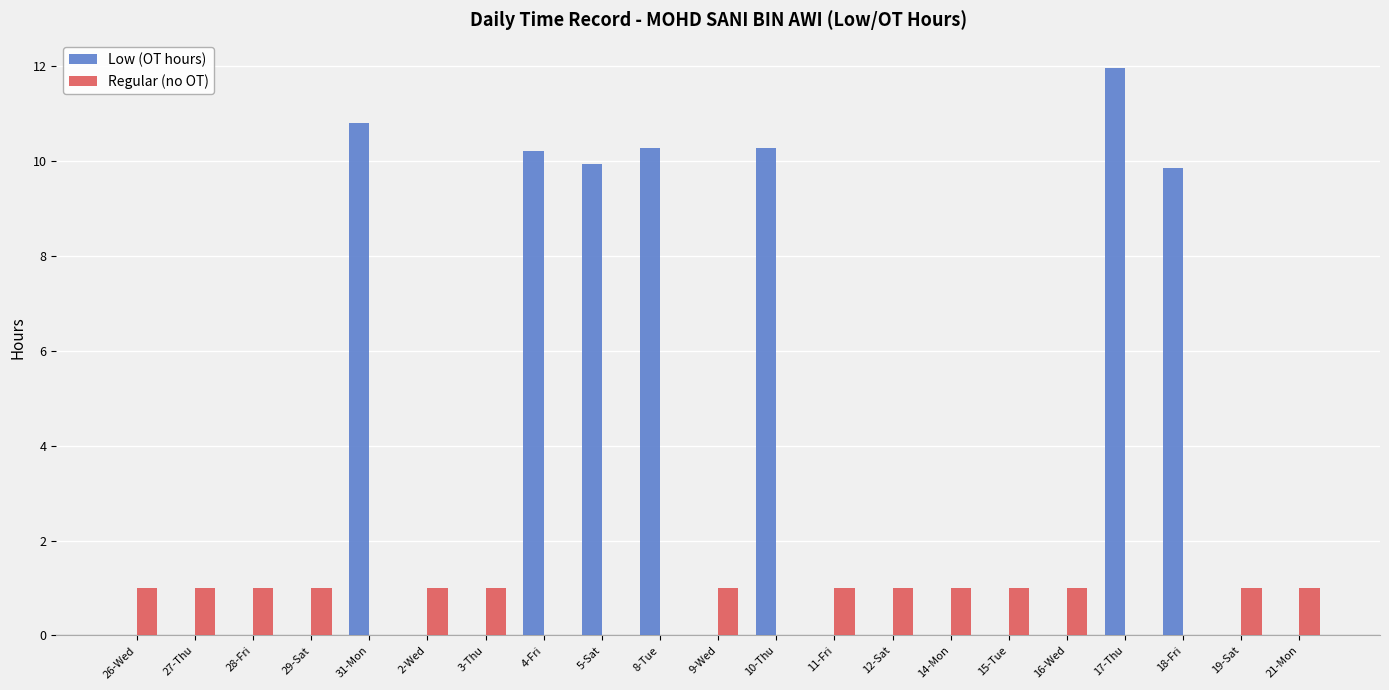

How many Regular (no OT) values are between 0 and 1?

21